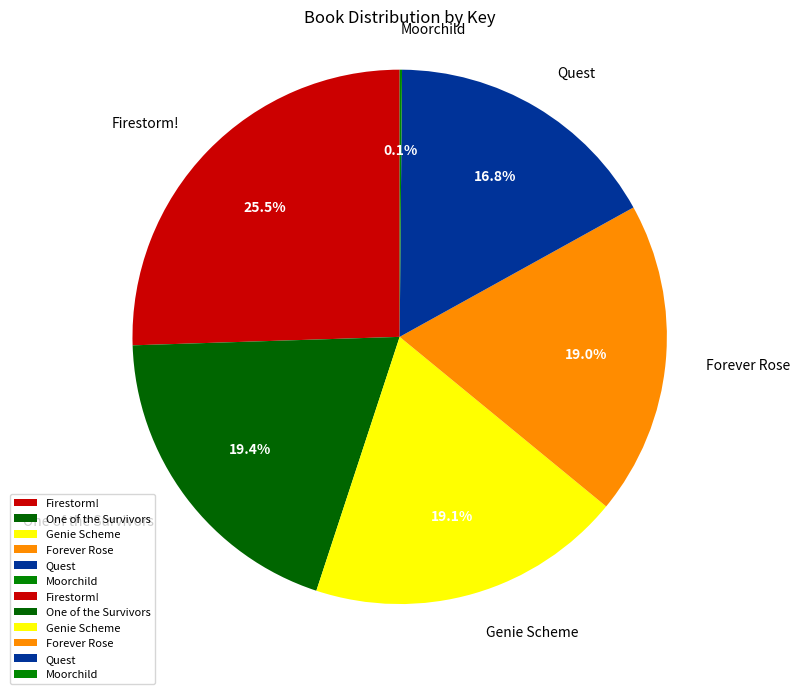

Is Quest the majority of the pie?

No